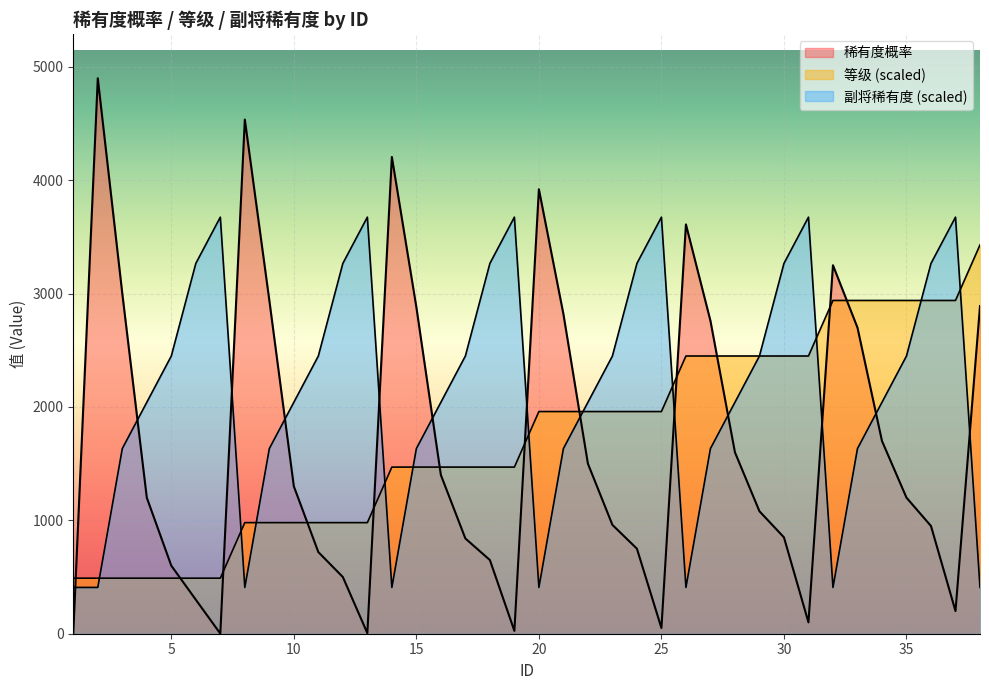

What is the highest value of the 等级 series?

3429.3